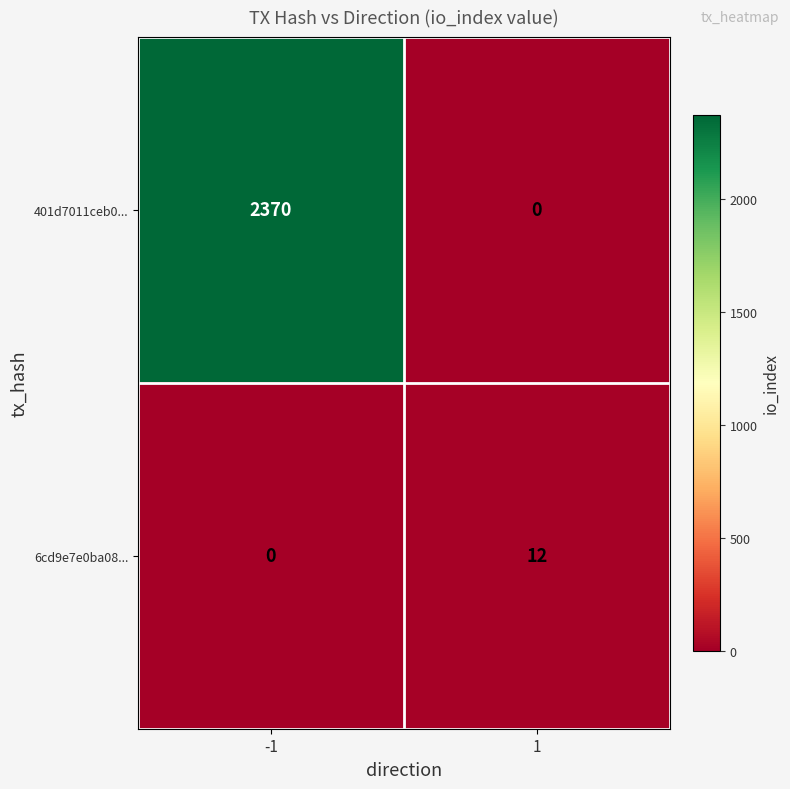

What is the average value of the 401d7011ceb0... series?

1185